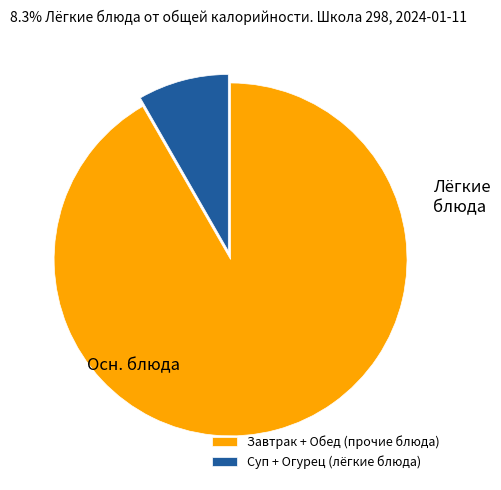

Does Завтрак + Обед (прочие блюда) represent more than half of the total?

Yes